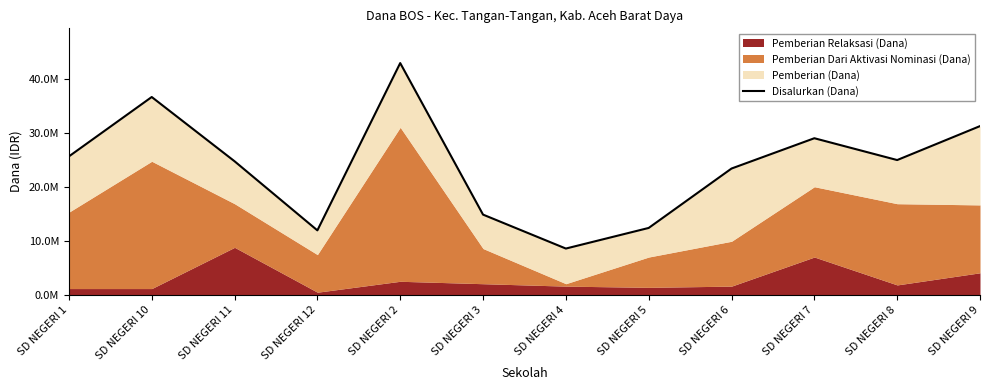

Which has a higher value, SD NEGERI 5 or SD NEGERI 8?

SD NEGERI 8